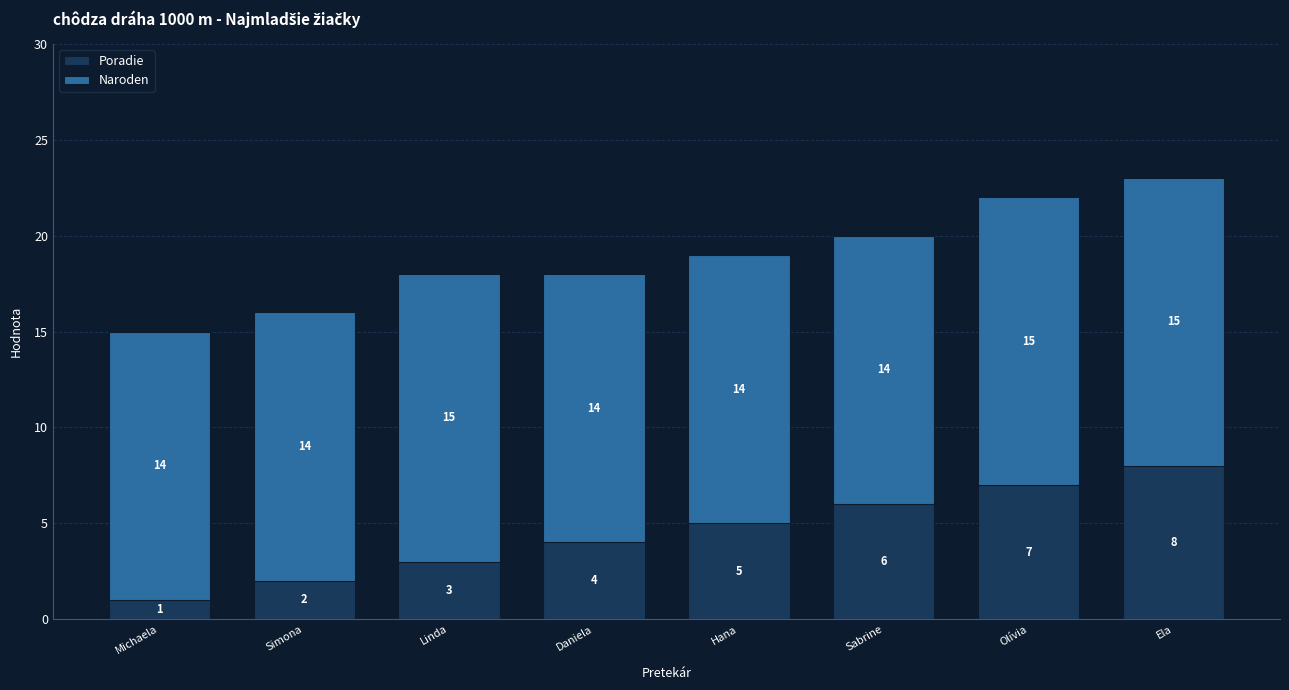

What is the difference between the second highest and minimum values in the Poradie series?

6